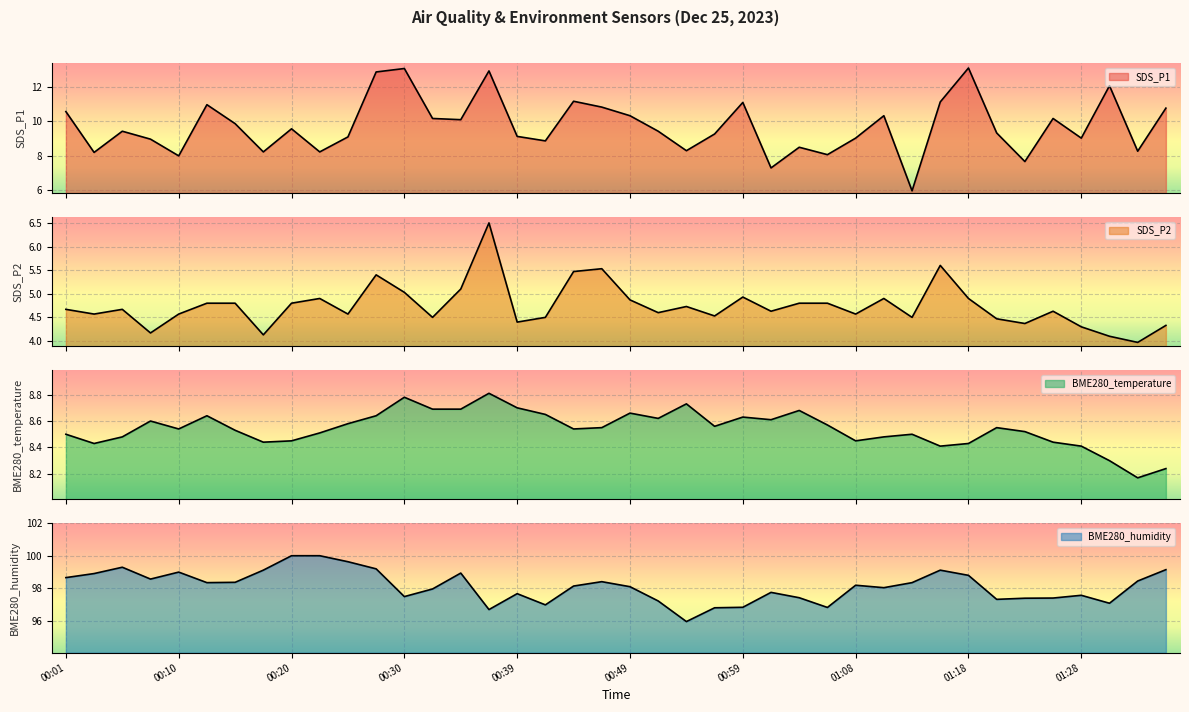

What is the label of the 11th point from the left?

00:25